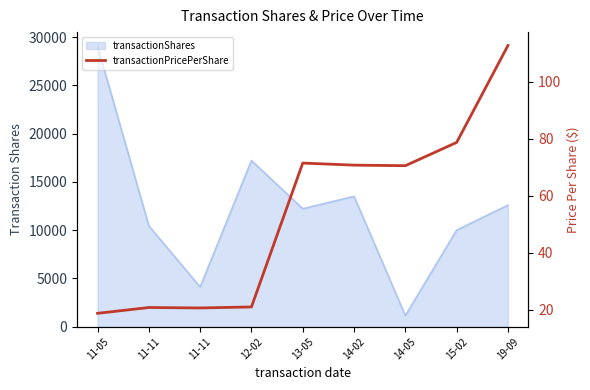

Does the chart display data point markers on the line(s)?

No